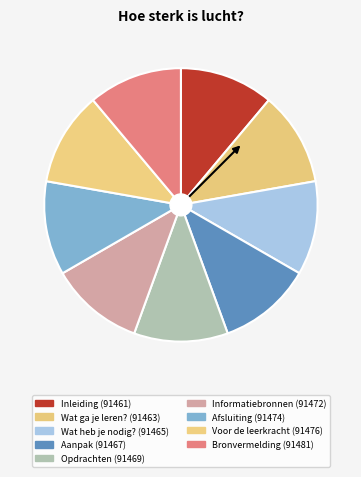

How many slices are in this pie chart?

9